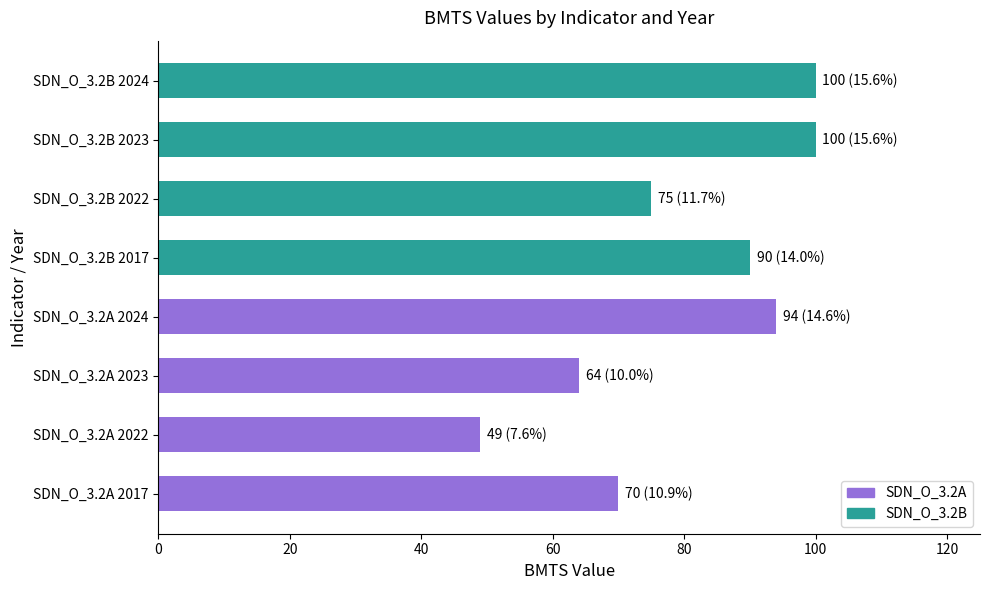

Count the number of categories in the chart.

8